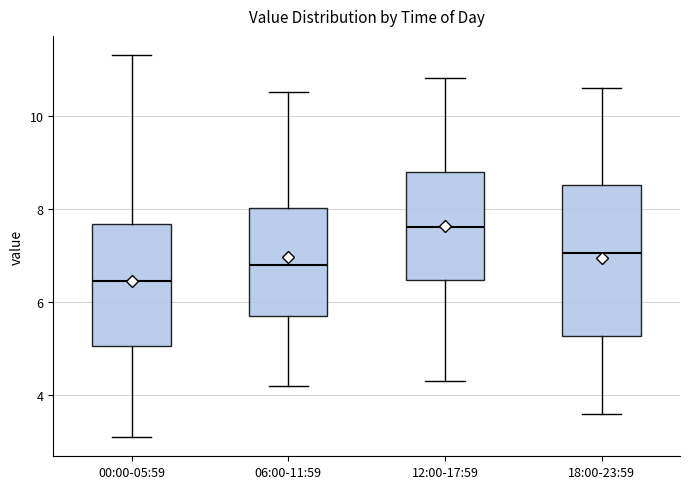

Which box has the highest median line?

12:00-17:59